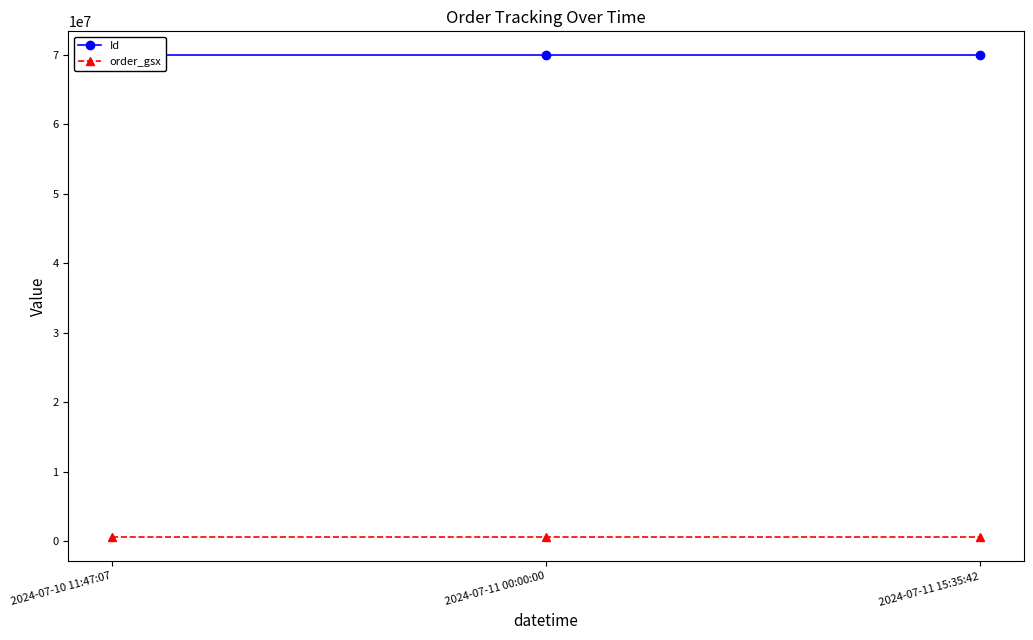

Rank the series by their average value, from lowest to highest.

order_gsx, Id